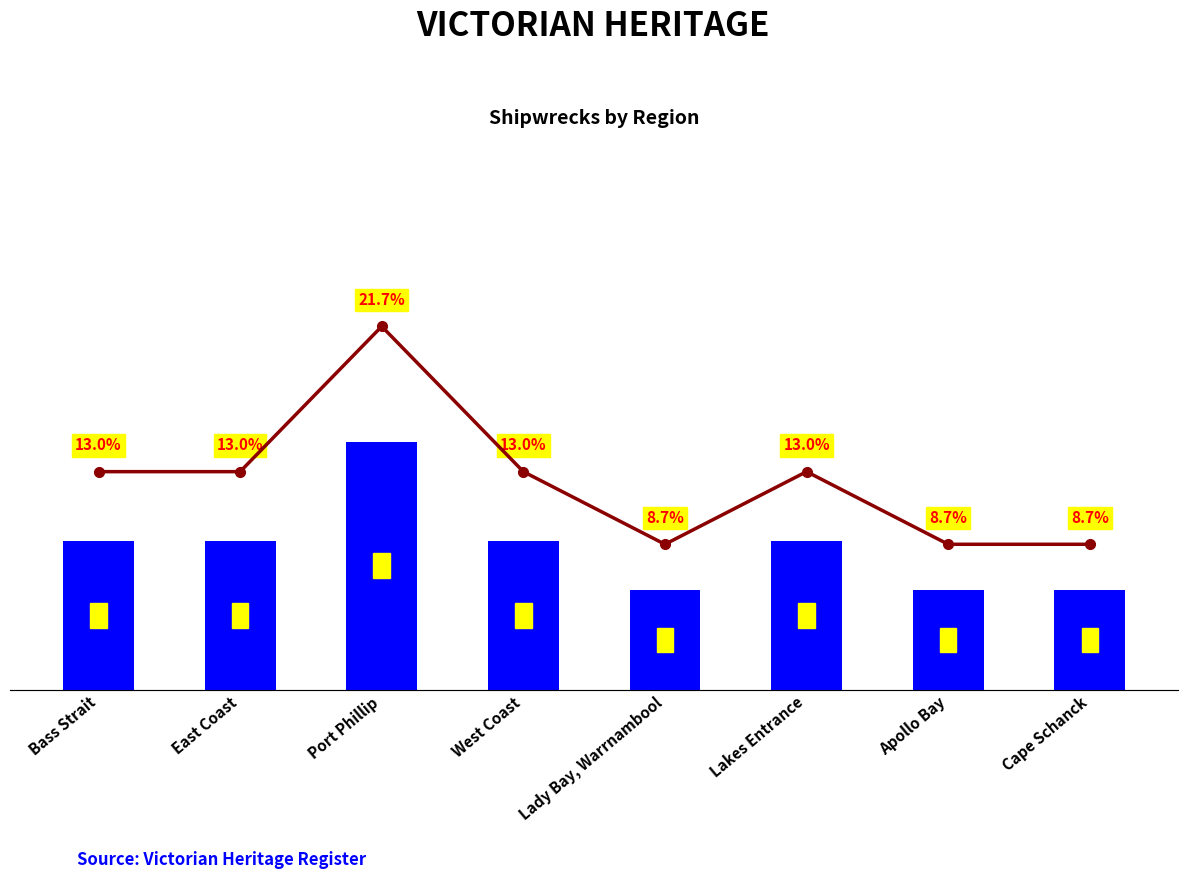

What is the label of the 6th bar from the right?

Port Phillip